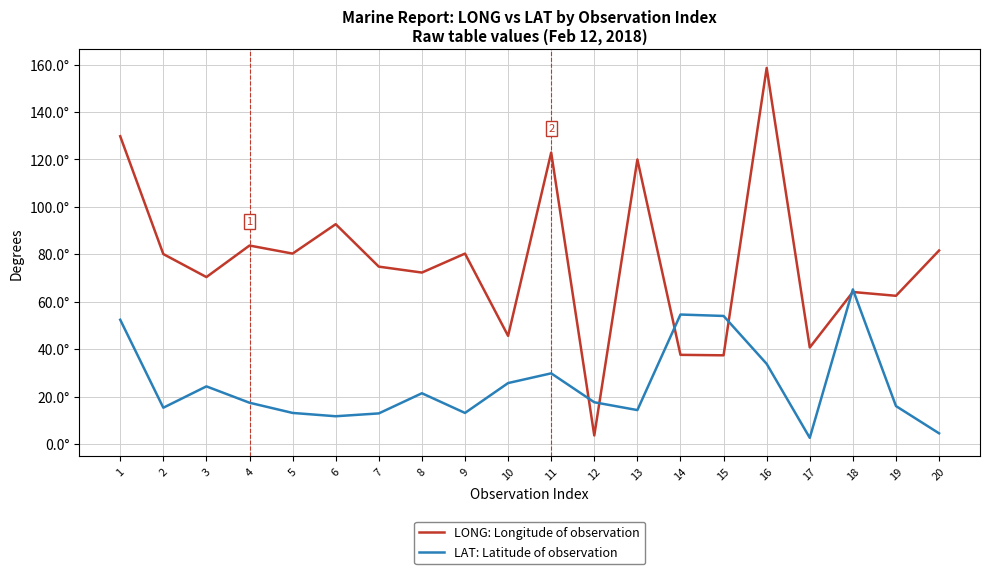

Does the chart display data point markers on the line(s)?

No